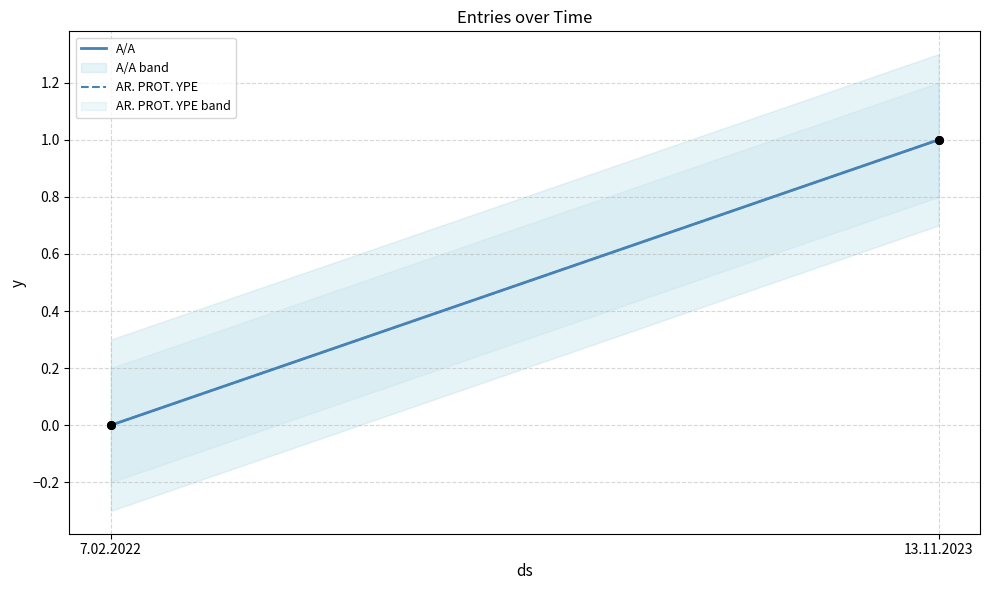

What is the total value across all series at 13.11.2023?

2.0